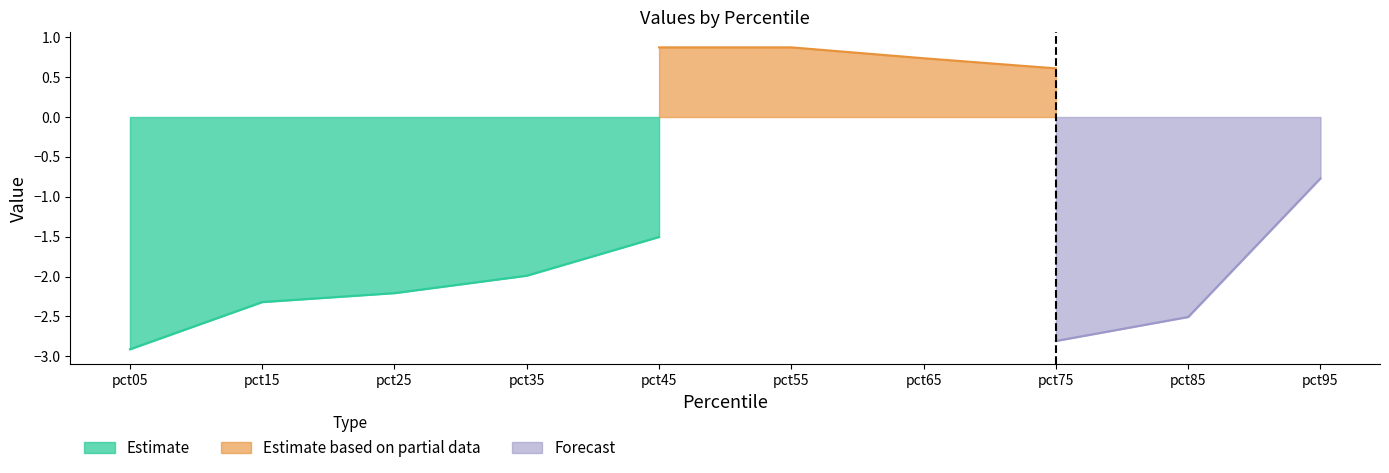

Between pct05 and pct55, which series saw the biggest shift?

Estimate